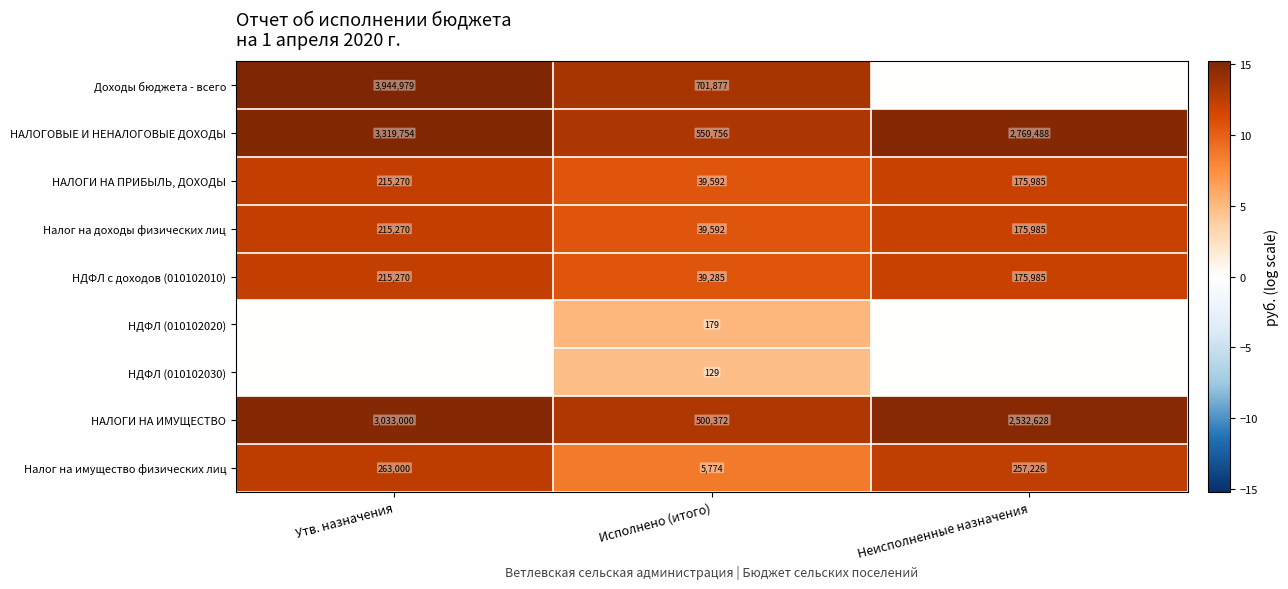

At which label does Налог на доходы физических лиц first exceed 175985?

Утв. назначения